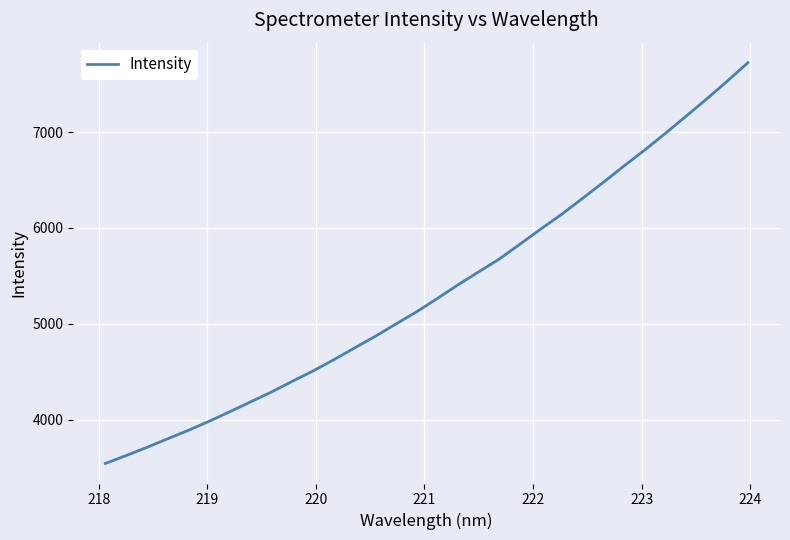

What is the difference between the second highest and second lowest values?

3902.7